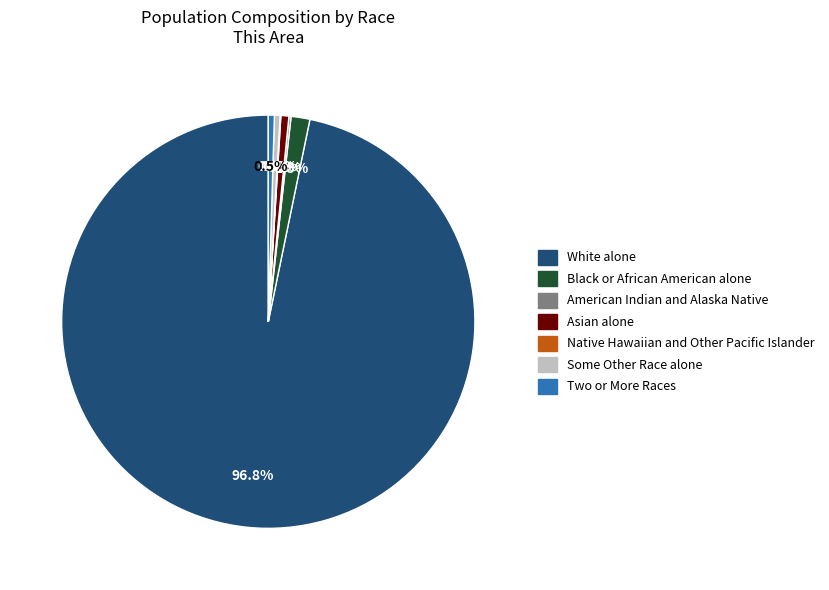

Does Two or More Races account for over 50% of the chart?

No